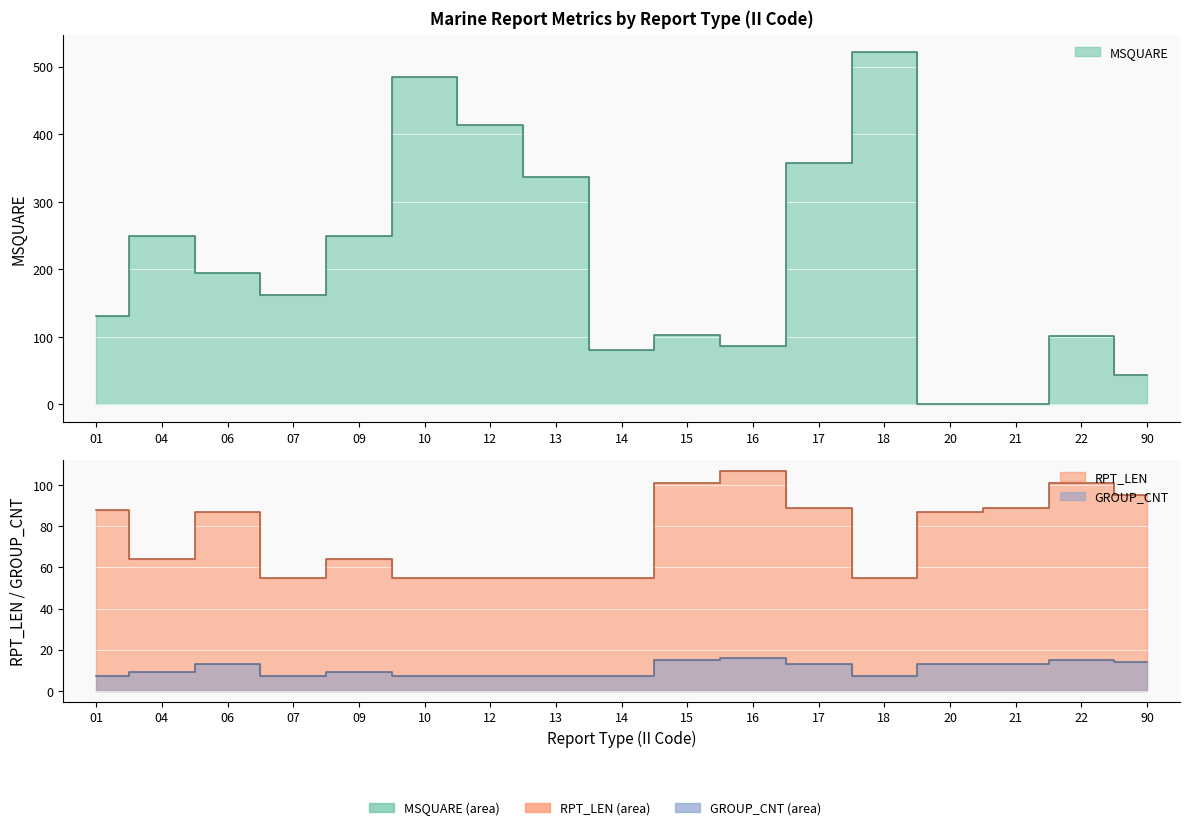

Where is the first local minimum for GROUP_CNT?

07